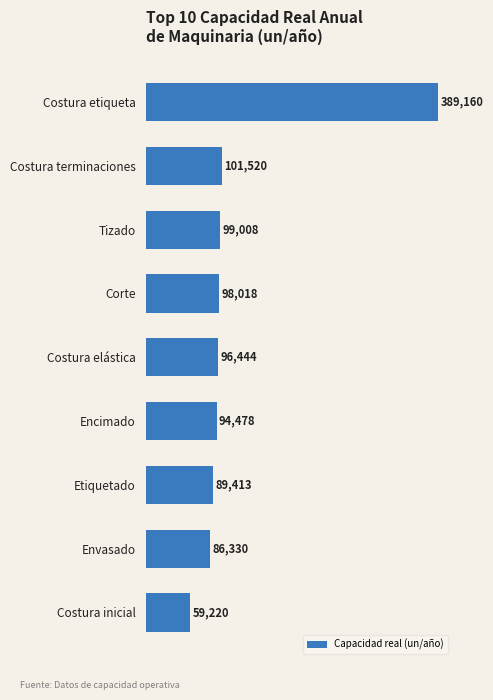

Count the number of categories in the chart.

9